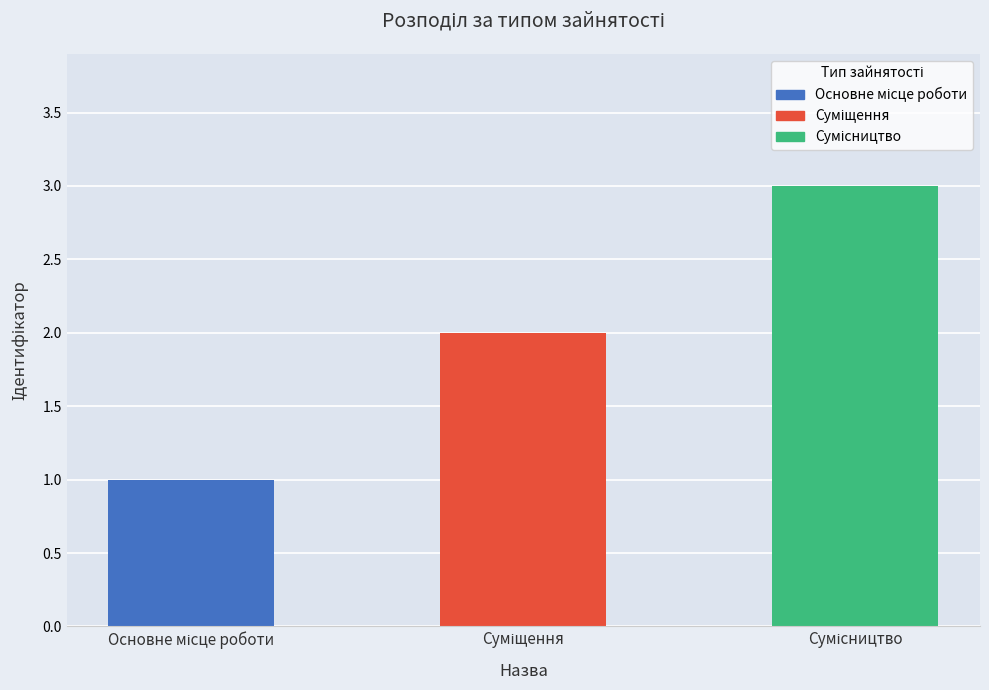

At which category does the chart reach its peak across all series?

Сумісництво